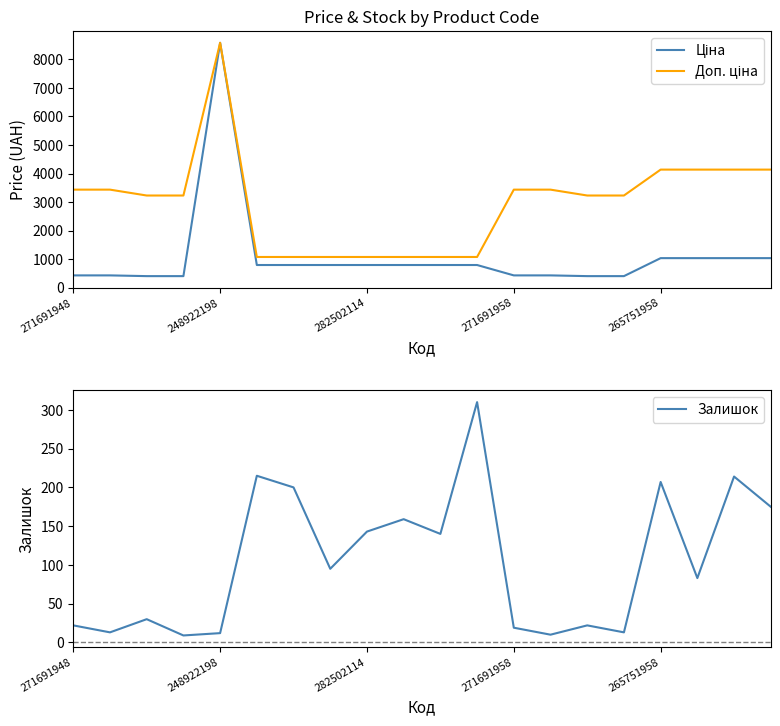

What is the lowest value of the Залишок series?

9